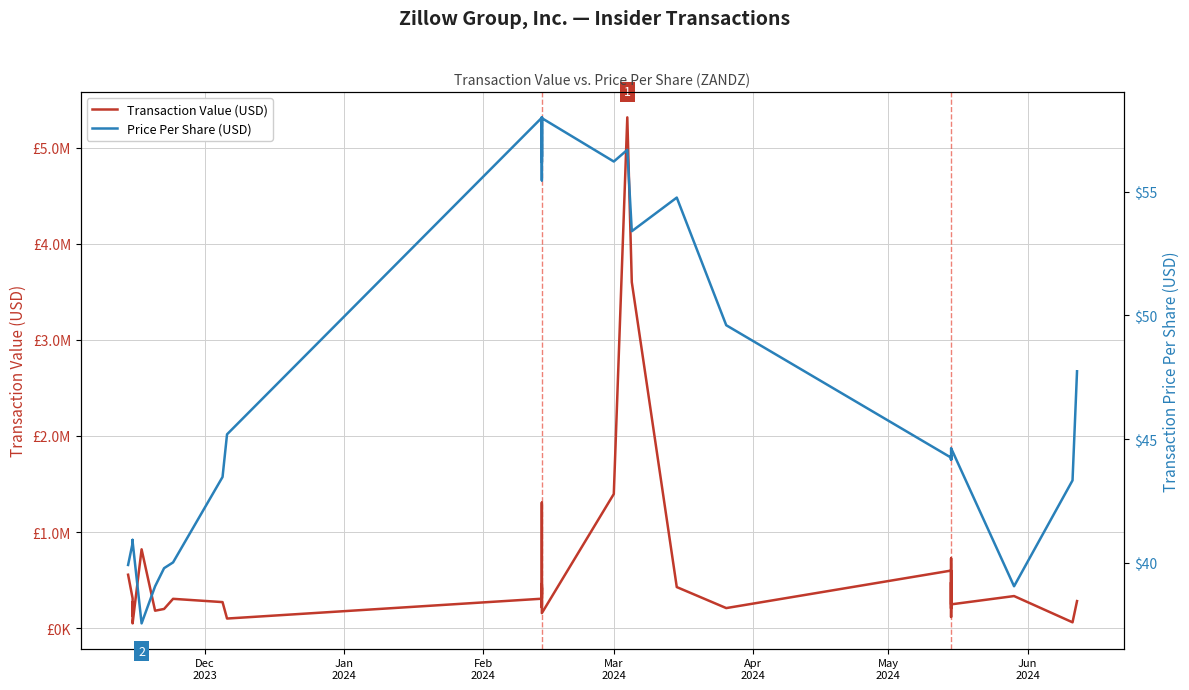

Reading right to left, extract all data points from this chart.

Transaction Value (USD): 282011.0	61225.0	334346.0	247975.0	726494.0	396274.0	205463.0	476964.0	116605.0	250397.0	599537.0	209278.0	427873.0	3600667.0	5315044.0	5315044.0	1396448.0	156826.0	315516.0	421163.0	353206.0	1306380.0	217853.0	268897.0	462574.0	306793.0	100417.0	271457.0	305590.0	200177.0	182035.0	820636.0	50134.0	237486.0	129426.0	267681.0	183619.0	196500.0	311253.0	556399.0
Price Per Share (USD): 47.7	43.3	39.0	44.6	44.4	44.2	44.2	44.3	44.2	44.2	44.2	49.6	54.8	53.4	56.7	56.7	56.2	58.0	56.2	57.3	58.0	55.5	56.5	58.0	56.4	58.0	45.2	43.5	40.0	39.8	39.0	37.5	40.9	40.9	40.9	40.9	40.8	40.9	40.8	39.9